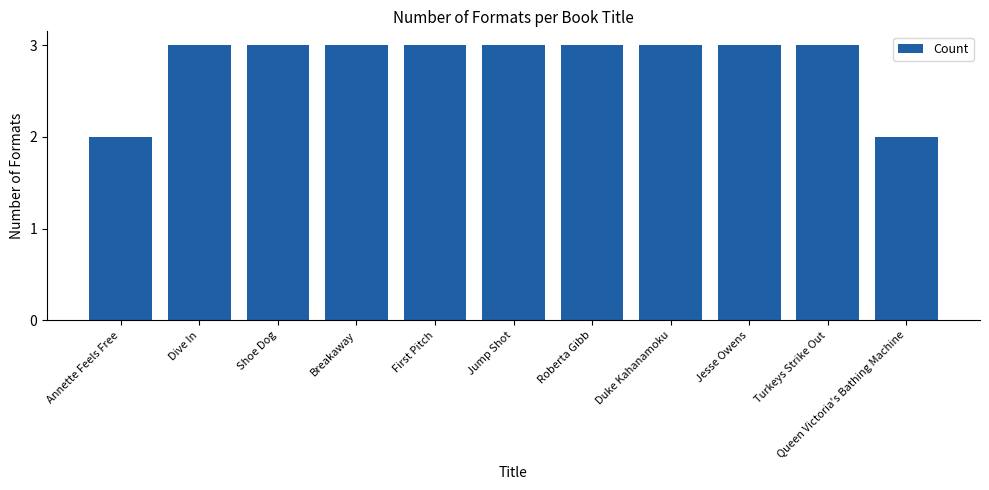

What position from the left is Roberta Gibb?

7